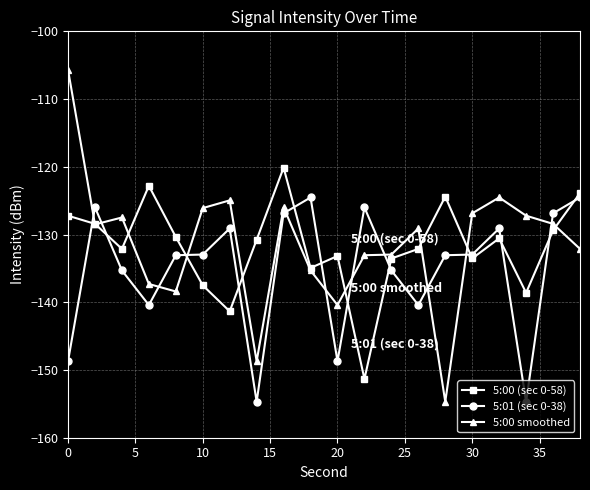

What is the maximum value shown in the chart?

-105.7